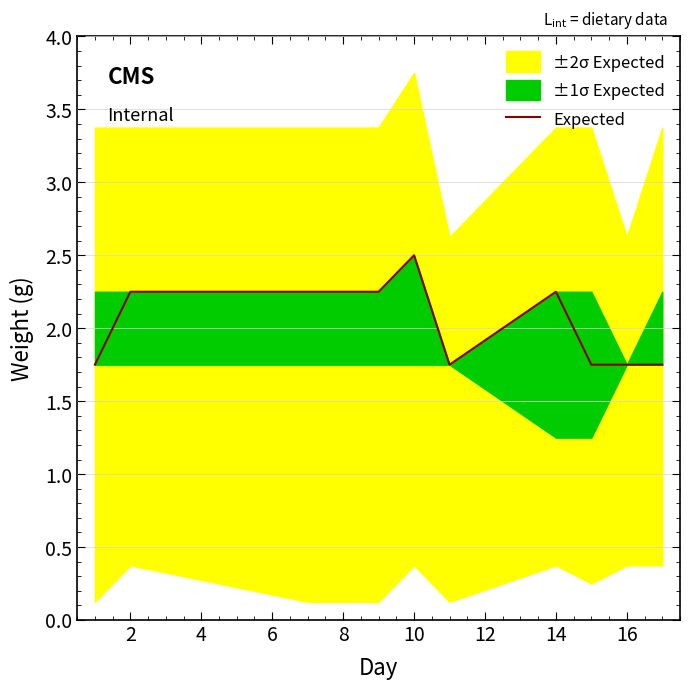

What is the maximum value shown in the chart?

2.5